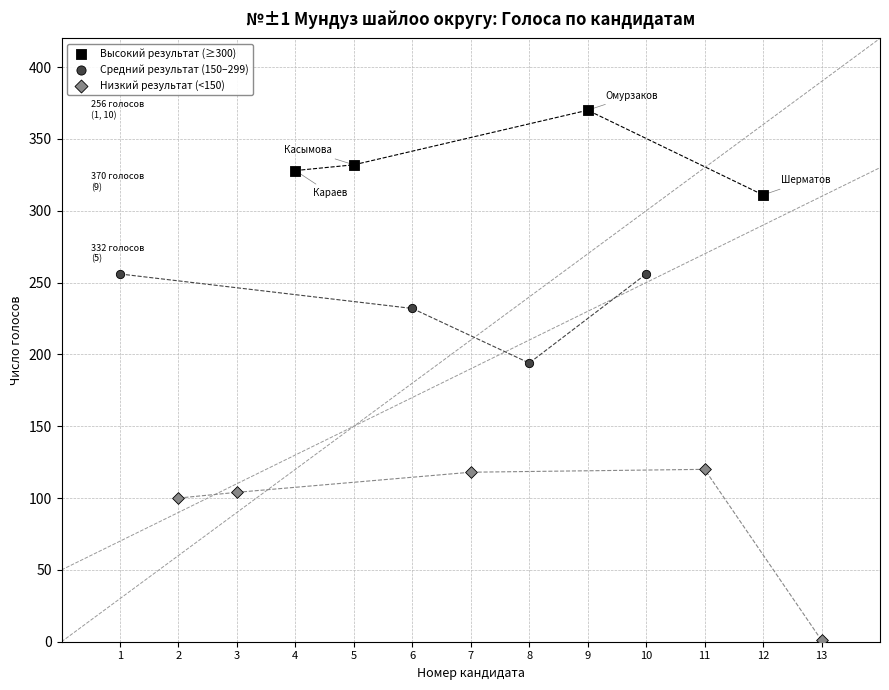

What are all the series names shown in the legend?

Высокий результат (≥300), Средний результат (150–299), Низкий результат (<150)